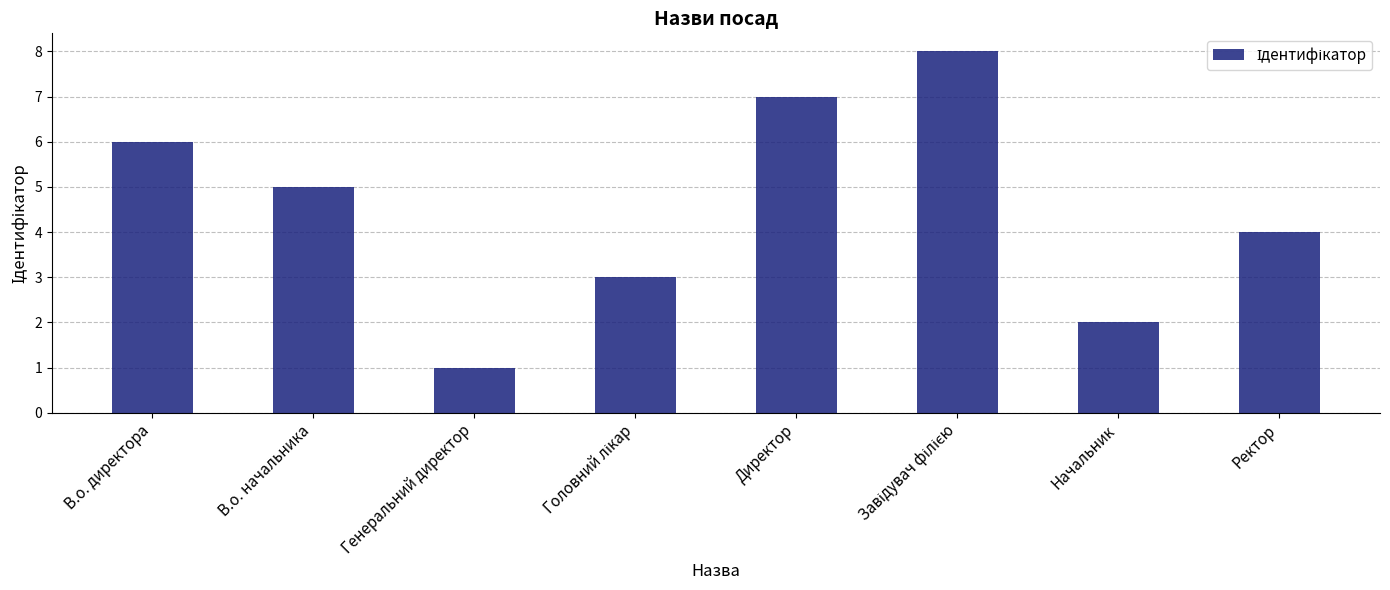

The value at Ректор is 2. True or false?

False